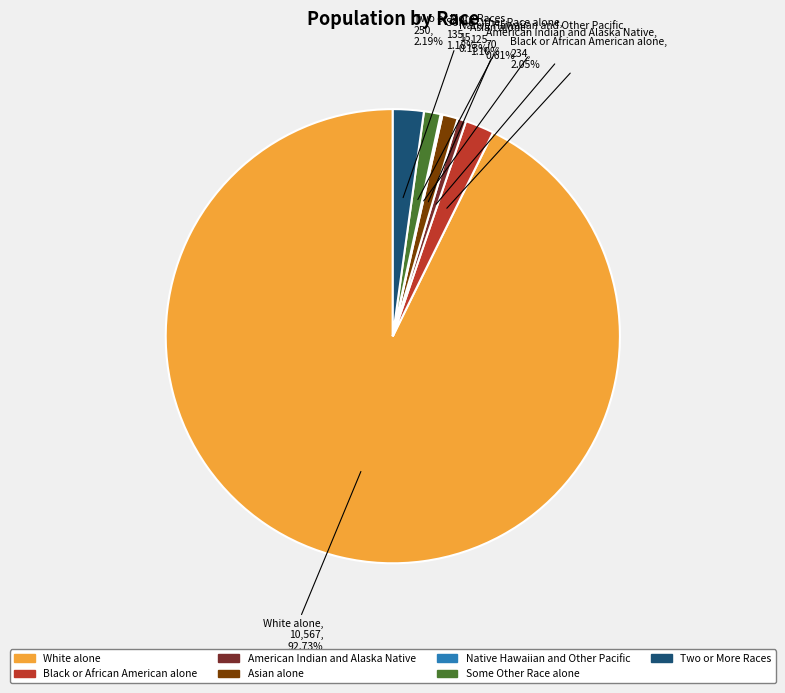

What percentage is NOT represented by Two or More Races?

97.8%